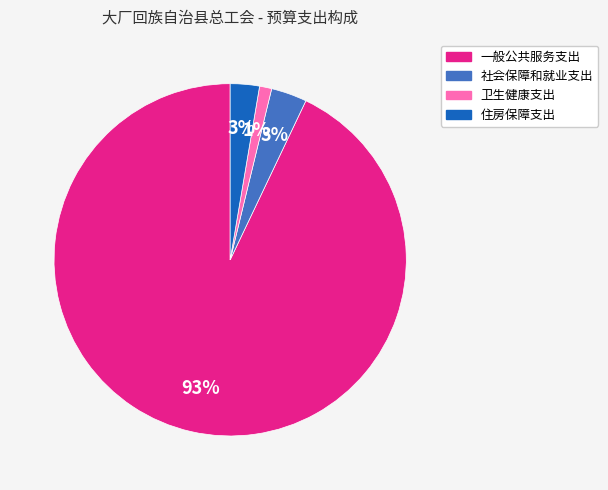

To the nearest percent, what is the average slice percentage?

25%